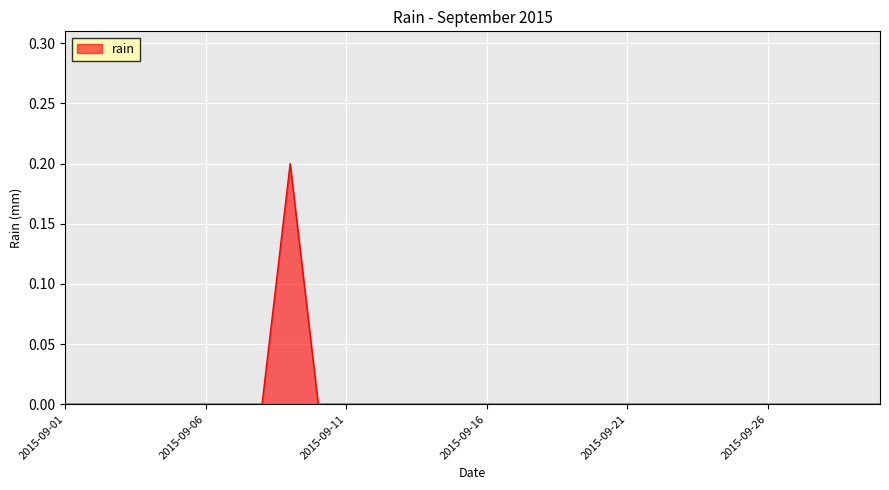

Does the chart display data point markers on the line(s)?

No